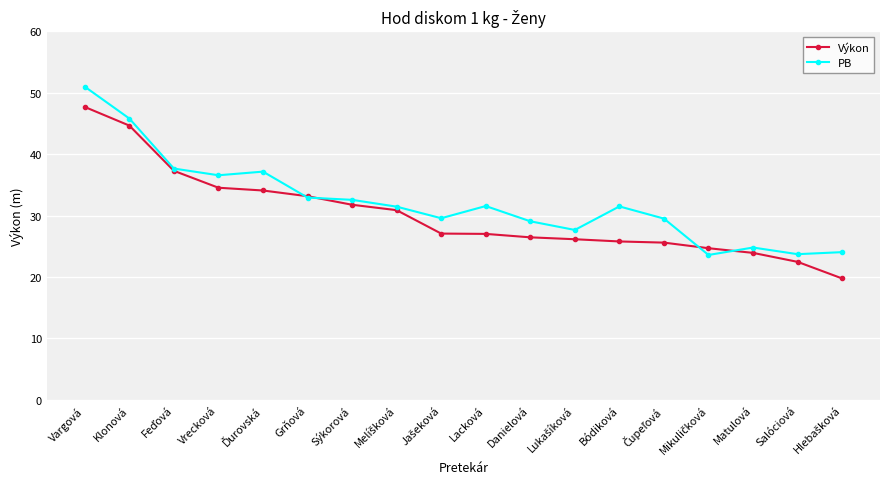

At Vrecková, list the series in order from largest to smallest.

PB, Výkon